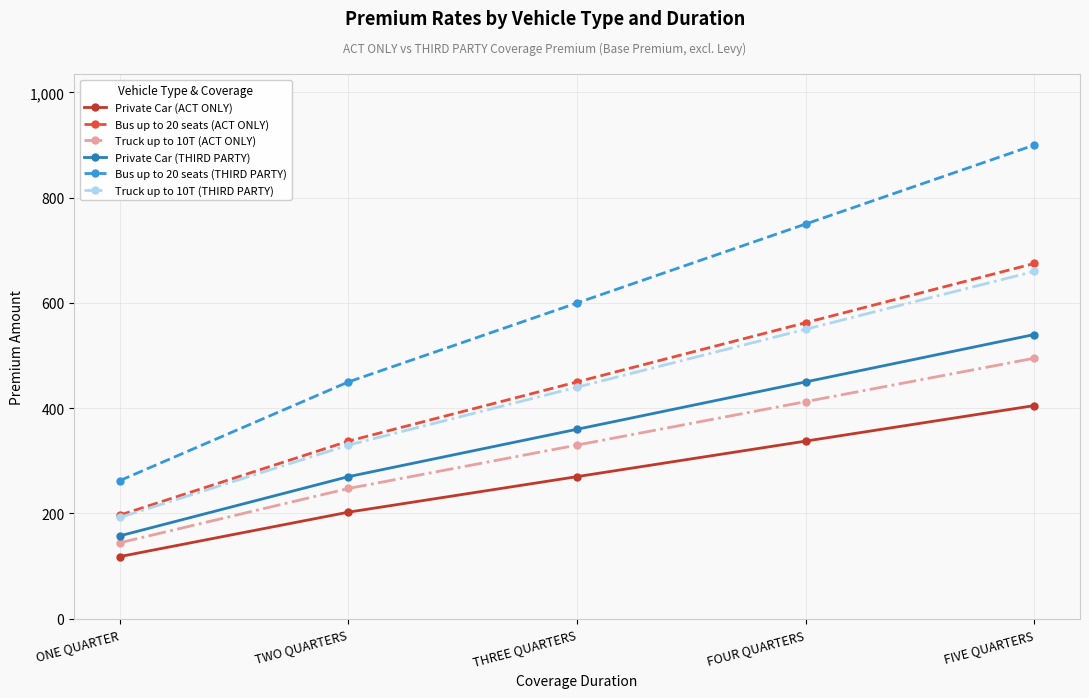

Where is Bus up to 20 seats (ACT ONLY) nearest to the value 435?

THREE QUARTERS